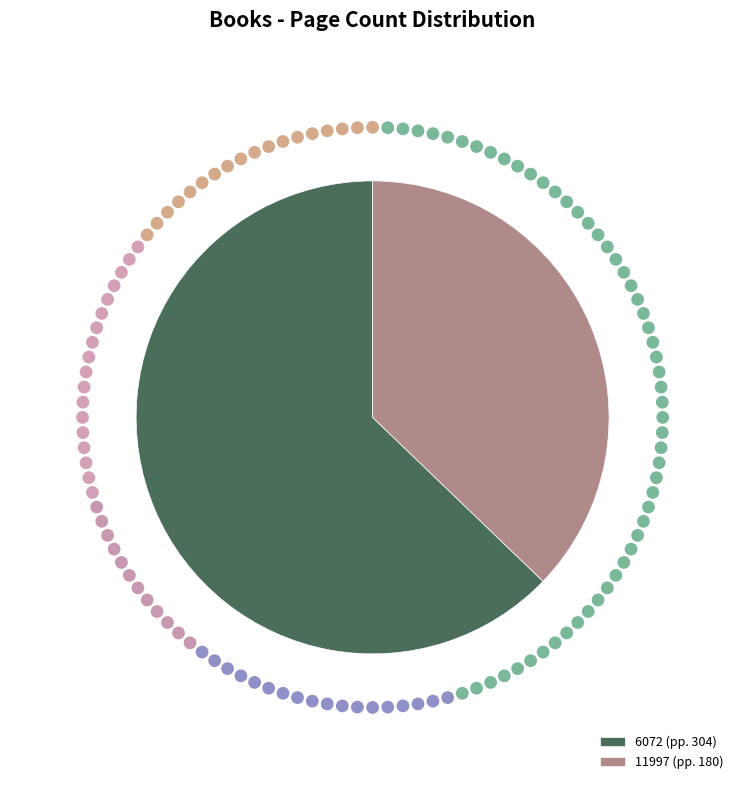

How many segments does this pie chart have?

2